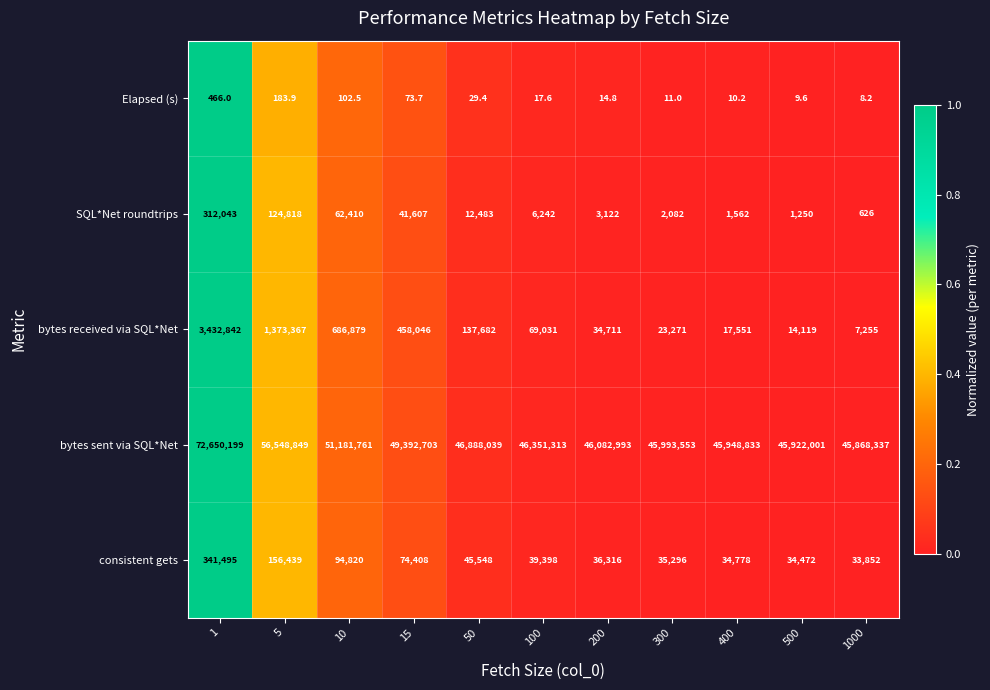

Between 100 and 300, which series saw the biggest shift?

bytes sent via SQL*Net